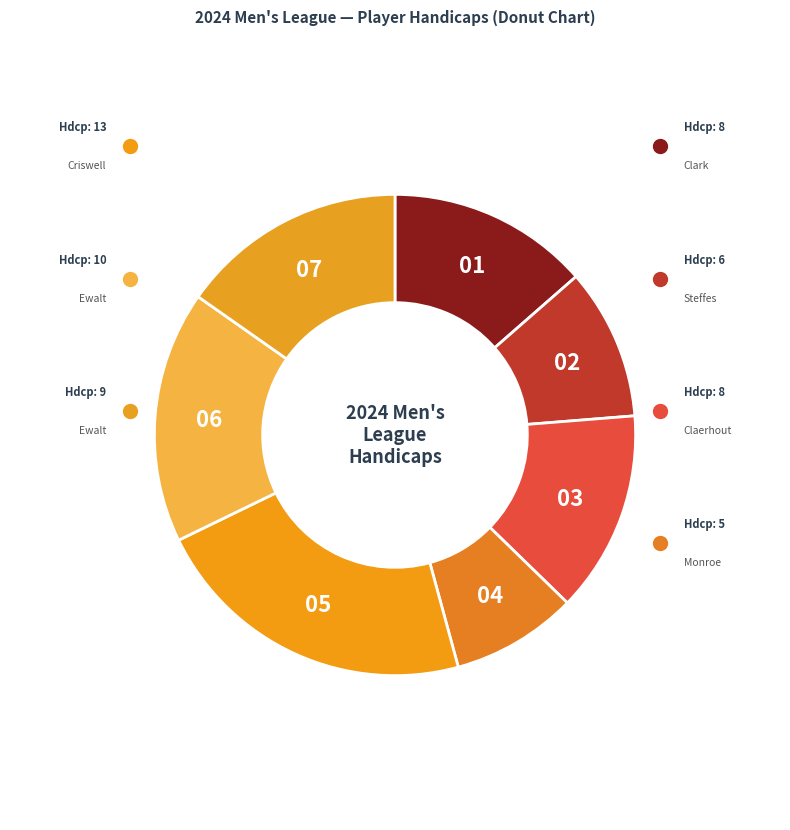

Rank the categories by value from lowest to highest.

Monroe, Nate, Steffes, Adam, Clark, John, Claerhout, Todd, Ewalt, Britt, Ewalt, Alex, Criswell, Larry